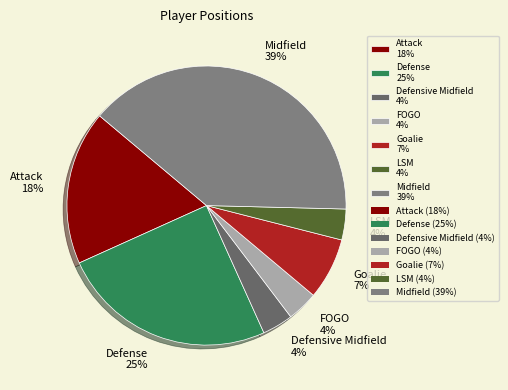

To the nearest percent, what percentage of the pie is Attack?

18%